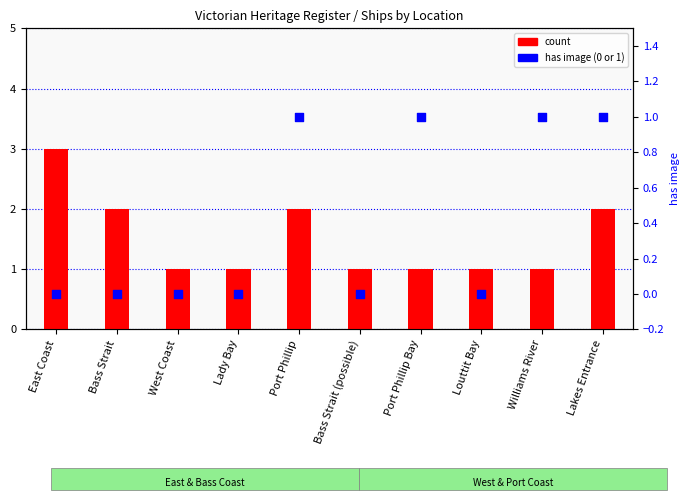

What is the total value across all series at Bass Strait (possible)?

1